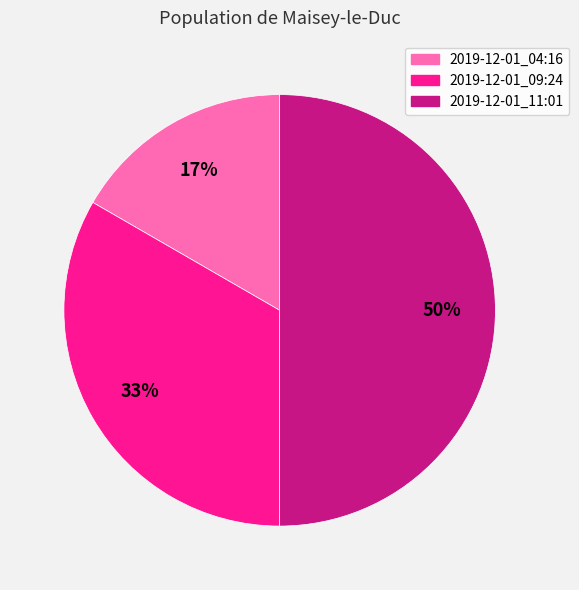

To the nearest percent, what is the difference between the 2019-12-01_04:16 and 2019-12-01_11:01 slice percentages?

33%